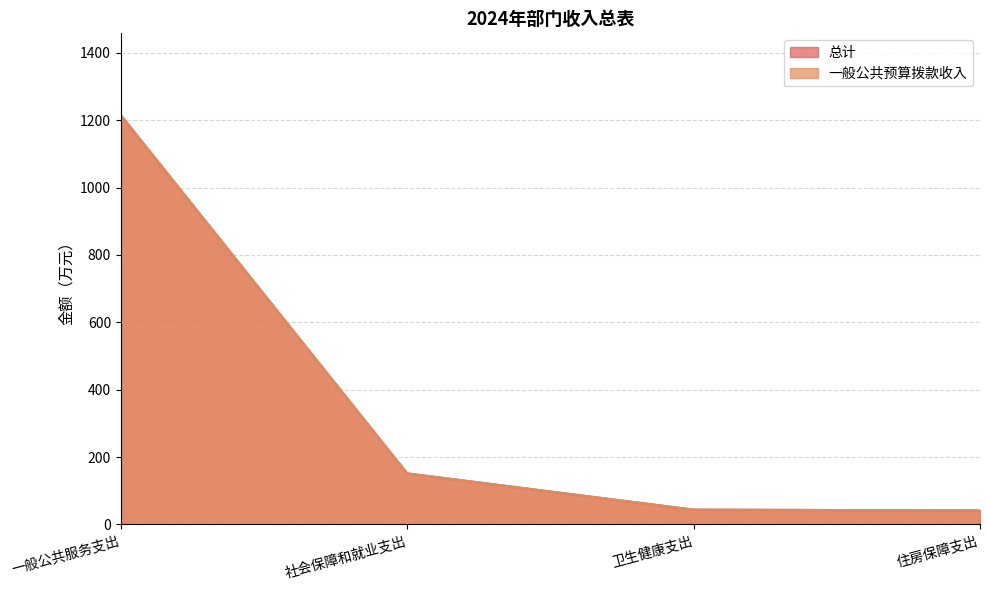

Which series has the largest total across all categories?

总计